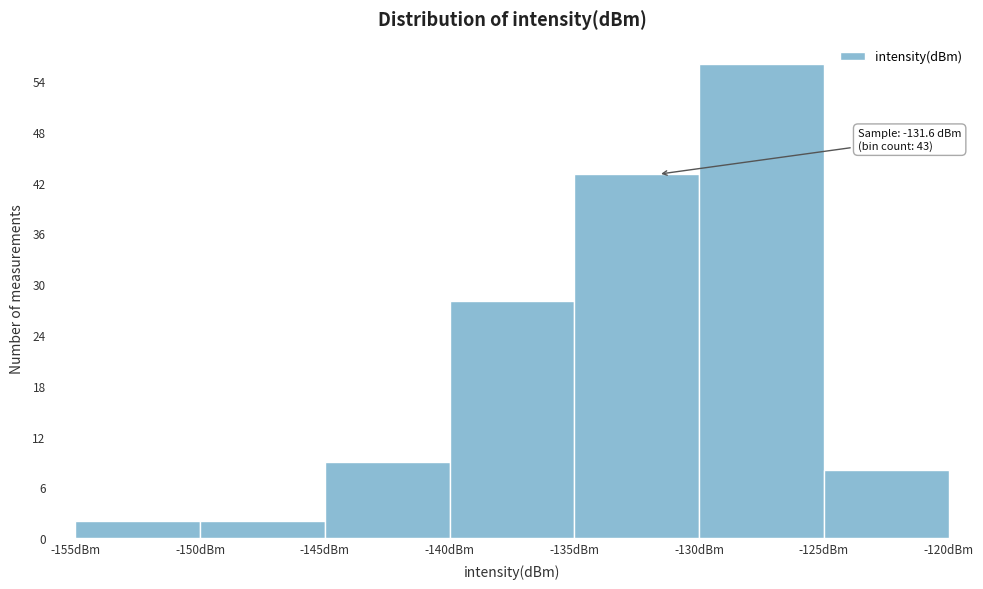

Which range on the x-axis has the tallest bar?

-130 to -125